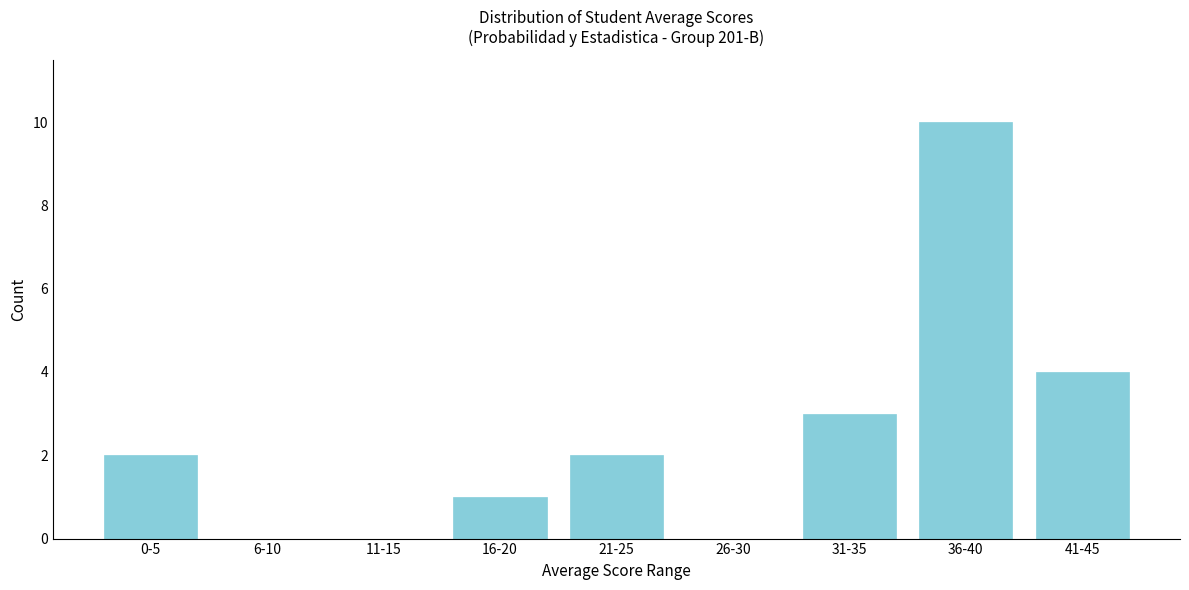

Reading right to left, what are all the values shown in this chart?

41-45=4	36-40=10	31-35=3	26-30=0	21-25=2	16-20=1	11-15=0	6-10=0	0-5=2